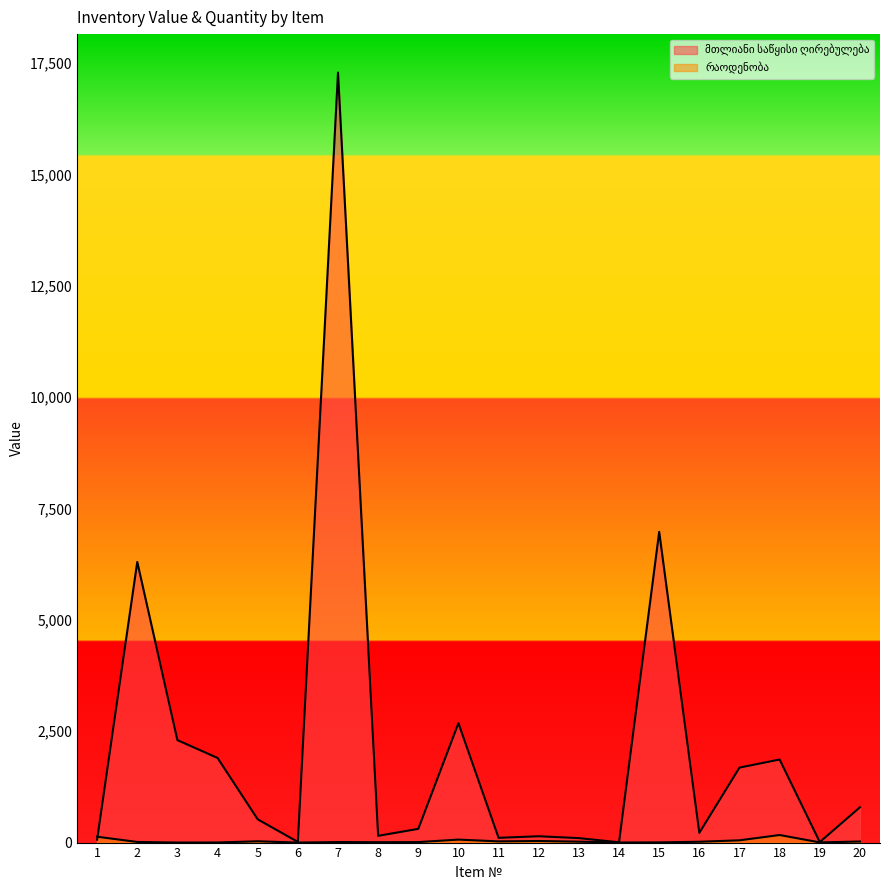

Reading left to right, list all the values displayed in this chart.

მთლიანი საწყისი ღირებულება: 1=65.6	2=6300.0	3=2300.0	4=1900.0	5=522.0	6=15.0	7=17284.0	8=152.0	9=308.0	10=2680.0	11=106.8	12=142.0	13=100.0	14=6.5	15=6975.0	16=218.6	17=1683.0	18=1864.5	19=12.0	20=792.0
რაოდენობა: 1=131.2	2=14.0	3=1.0	4=2.0	5=29.0	6=0.0	7=11.9	8=8.0	9=11.0	10=67.0	11=26.7	12=35.5	13=20.0	14=1.3	15=4.5	16=18.2	17=51.0	18=169.5	19=4.0	20=24.0